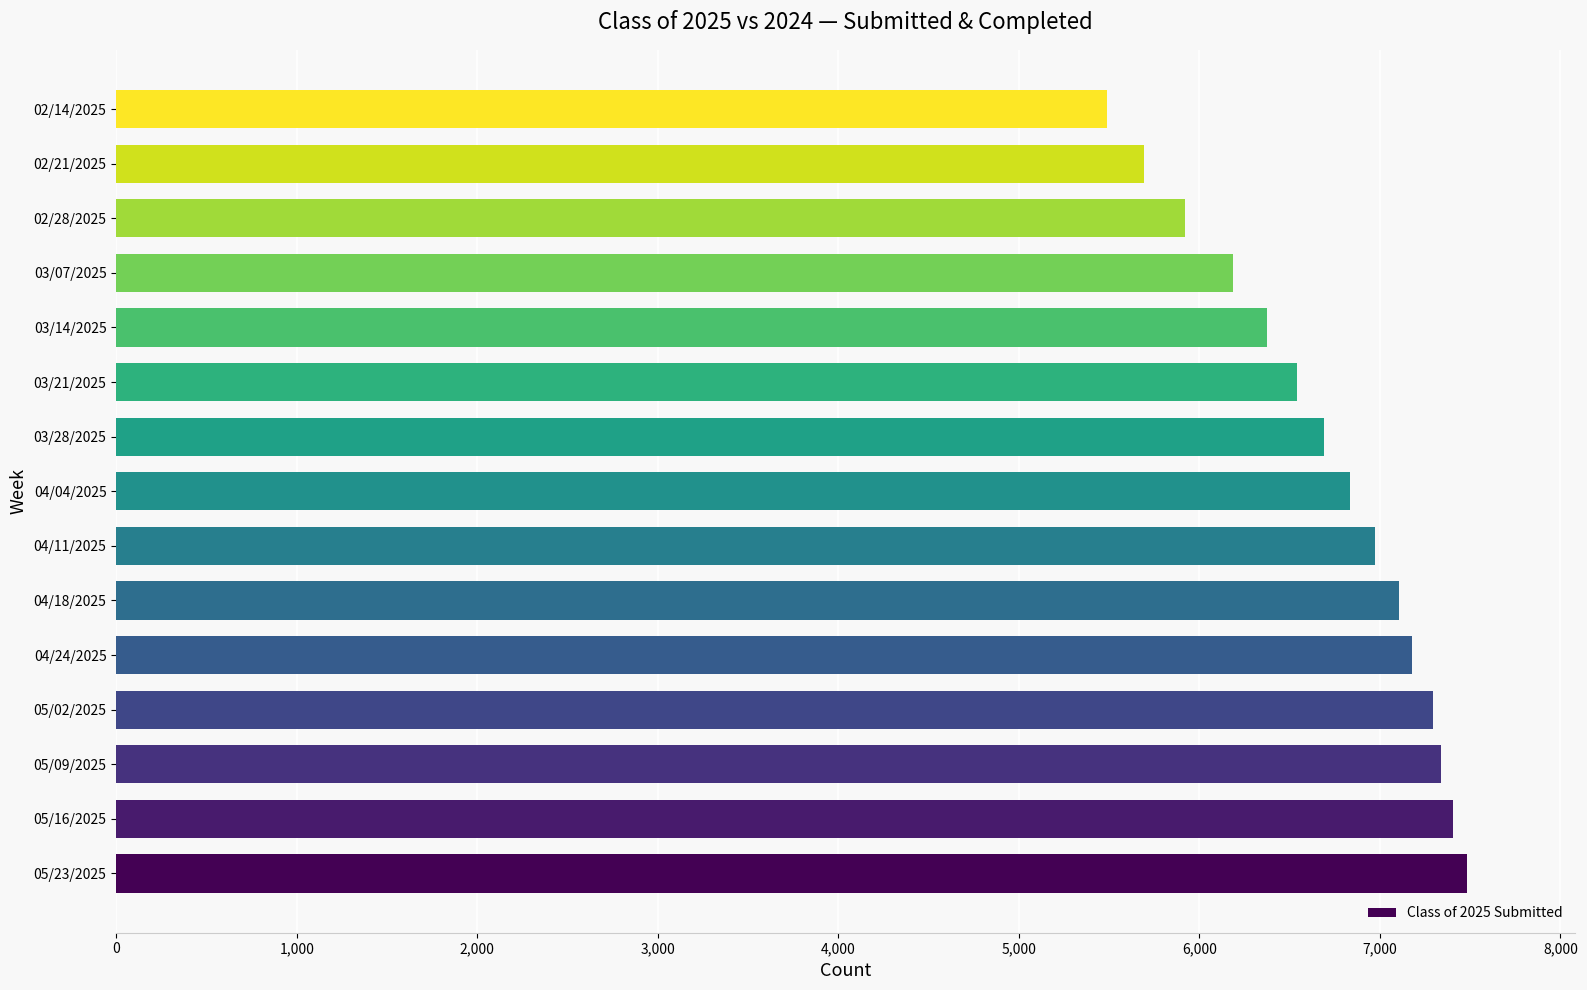

How many bars are there in total?

15